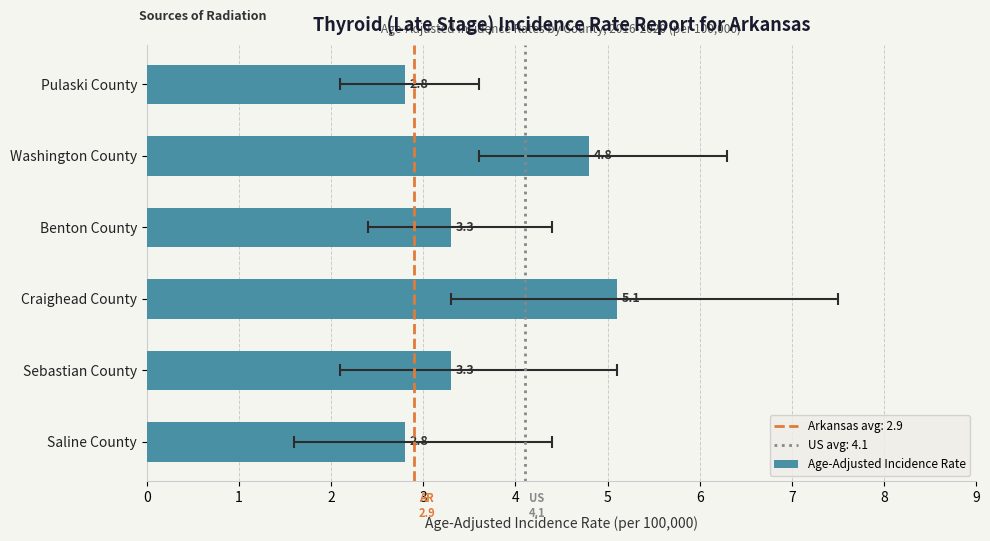

What is the greatest value displayed?

5.1